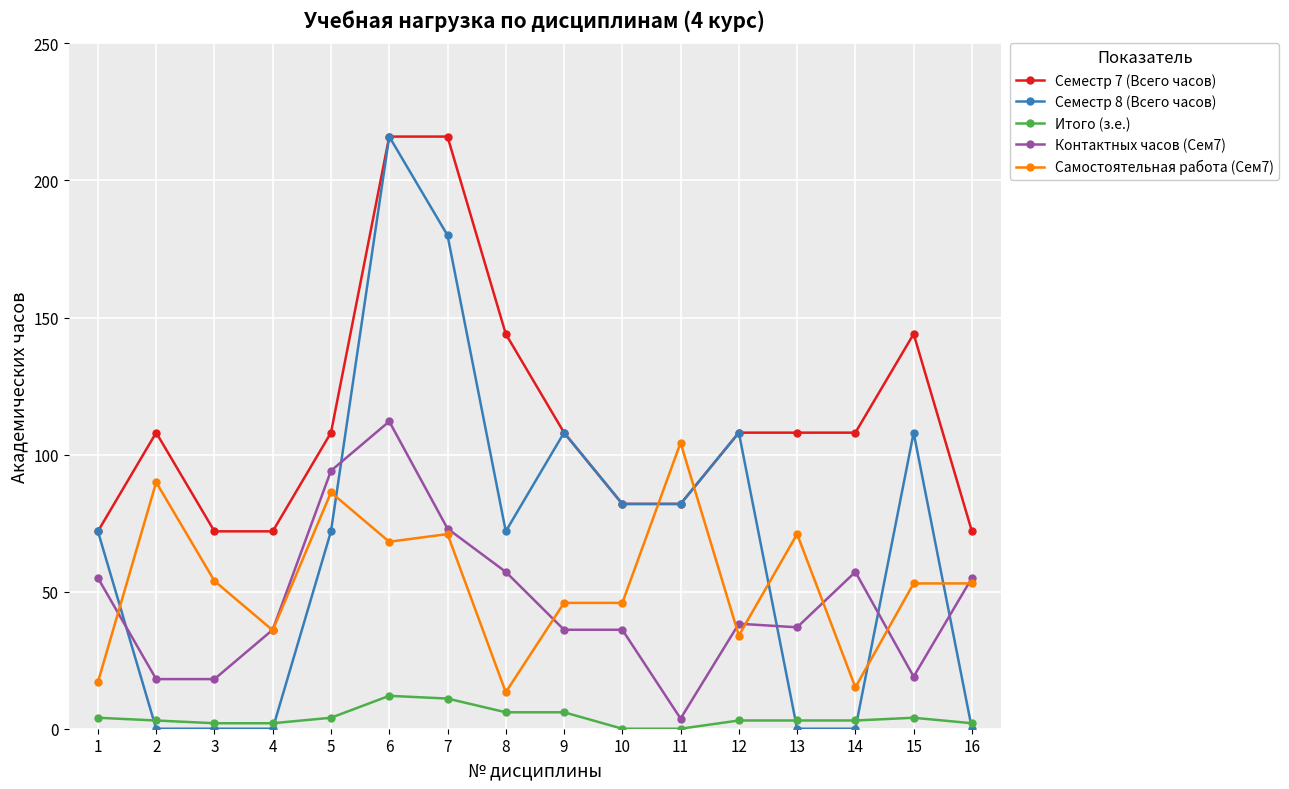

At which category is the sum across all series the highest?

6